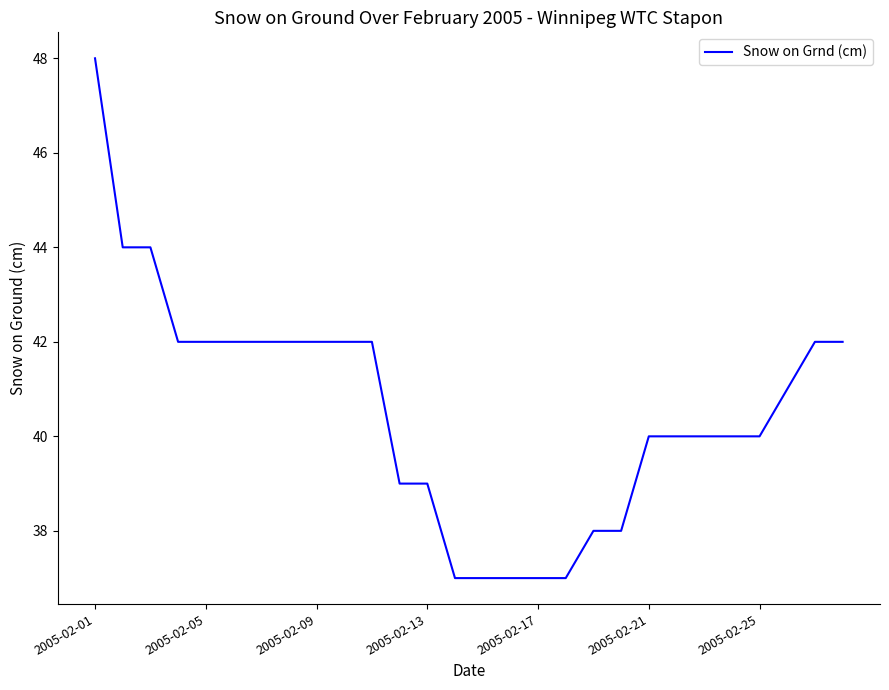

What is the greatest value displayed?

48